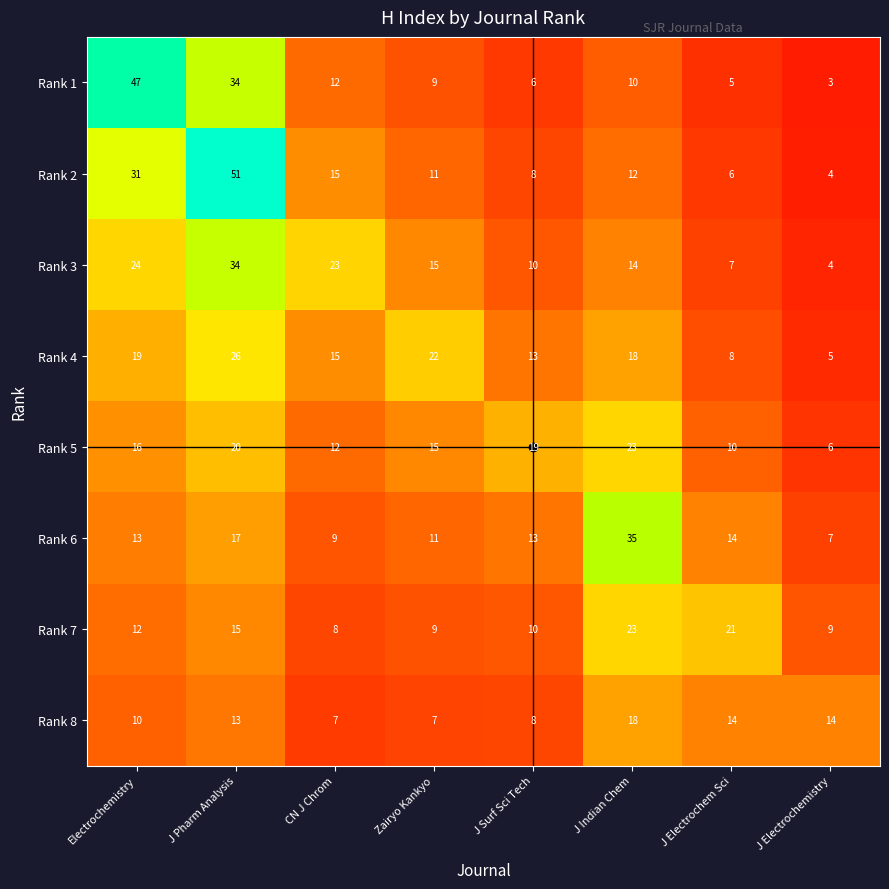

What is the maximum value for Rank 1?

47